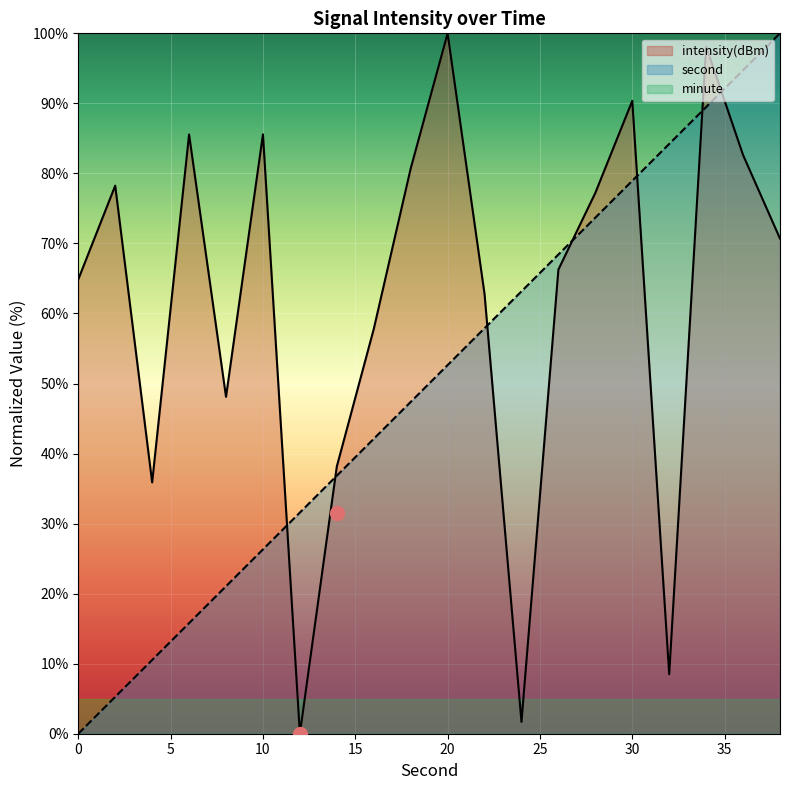

True or false: second has a value of 12.2 at 8.

False